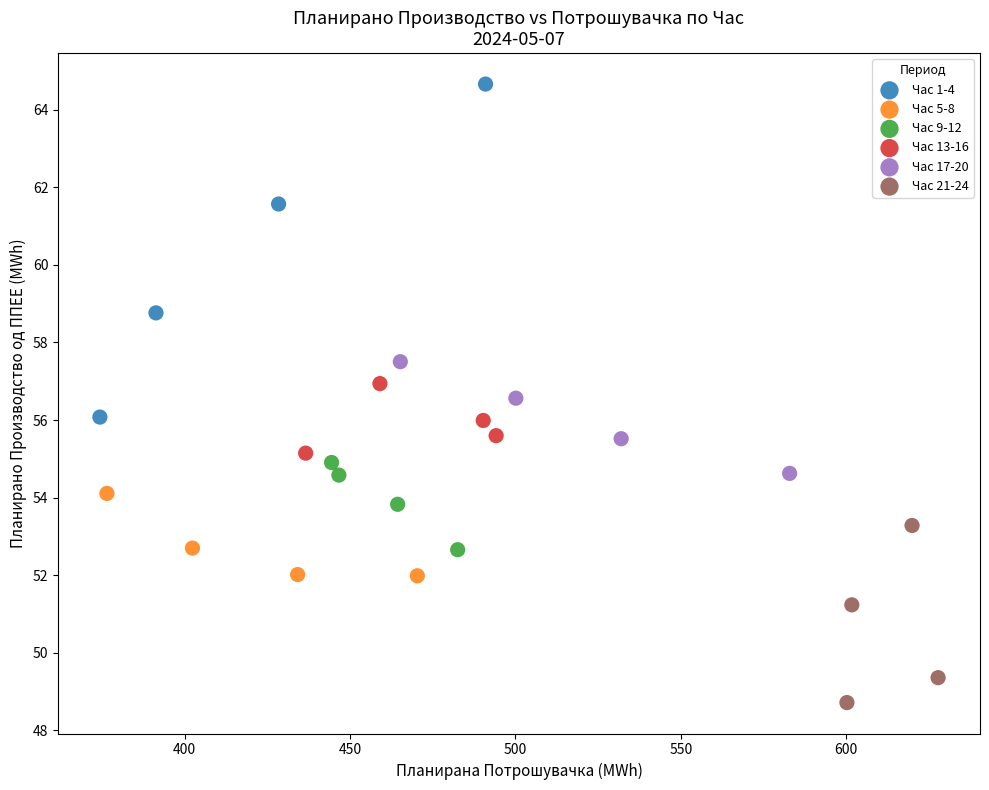

Which series contains the highest Y value?

Час 1-4